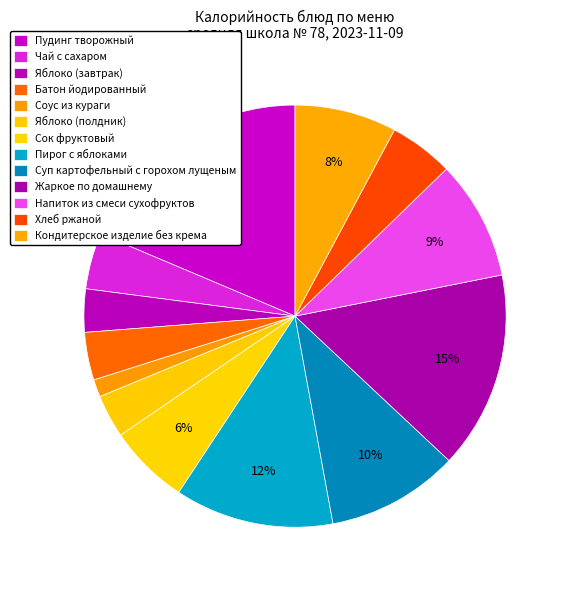

What is the change in value from Жаркое по домашнему to Кондитерское изделие без крема?

-104